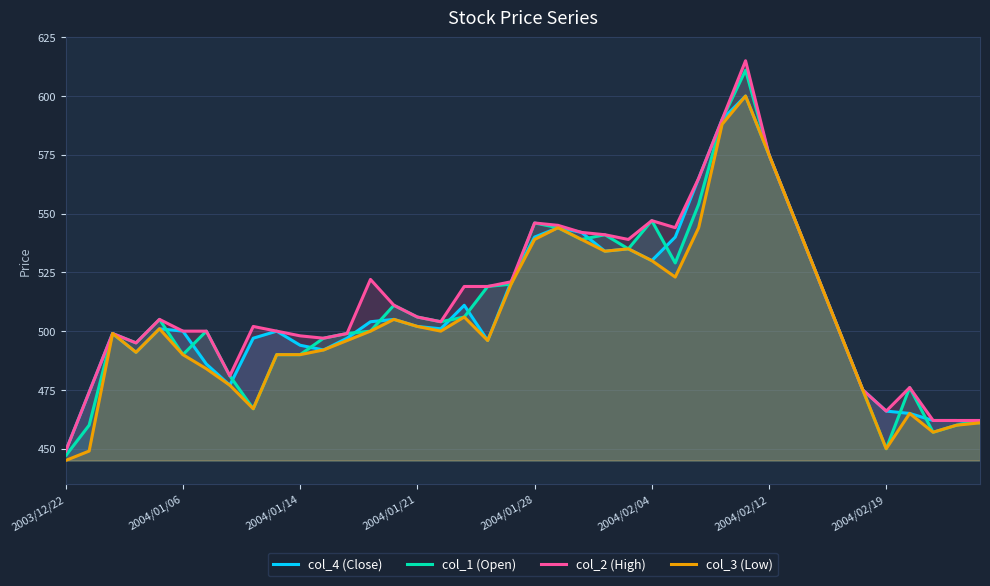

At which category is the sum across all series the highest?

29